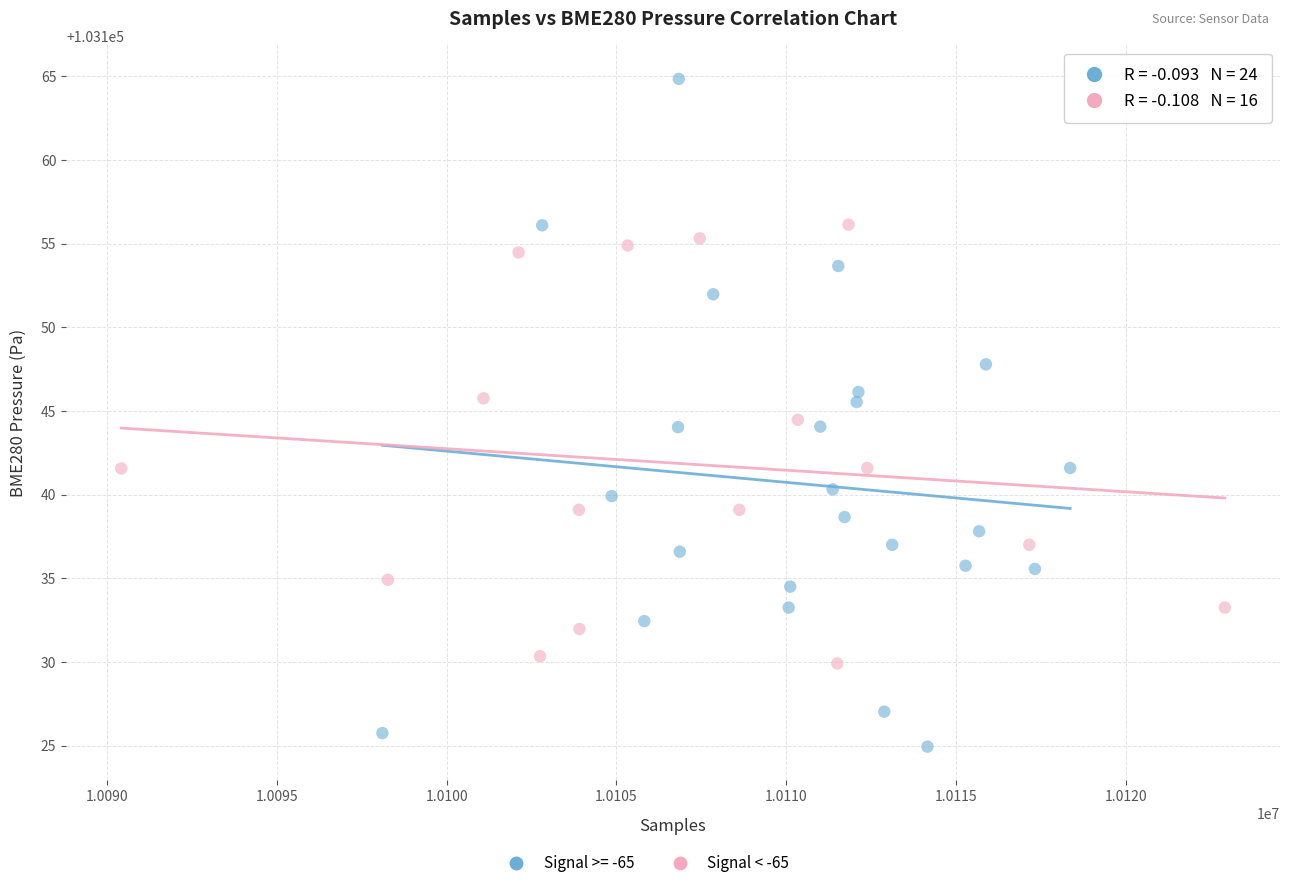

Which series has the widest spread of Y values?

Signal >= -65